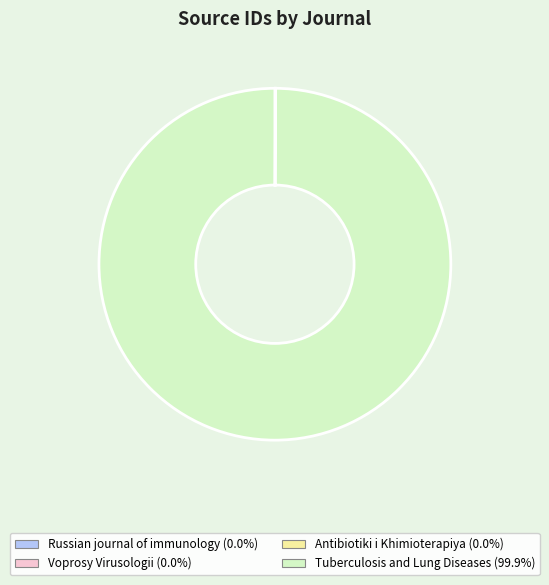

Which category accounts for the majority?

Tuberculosis and Lung Diseases